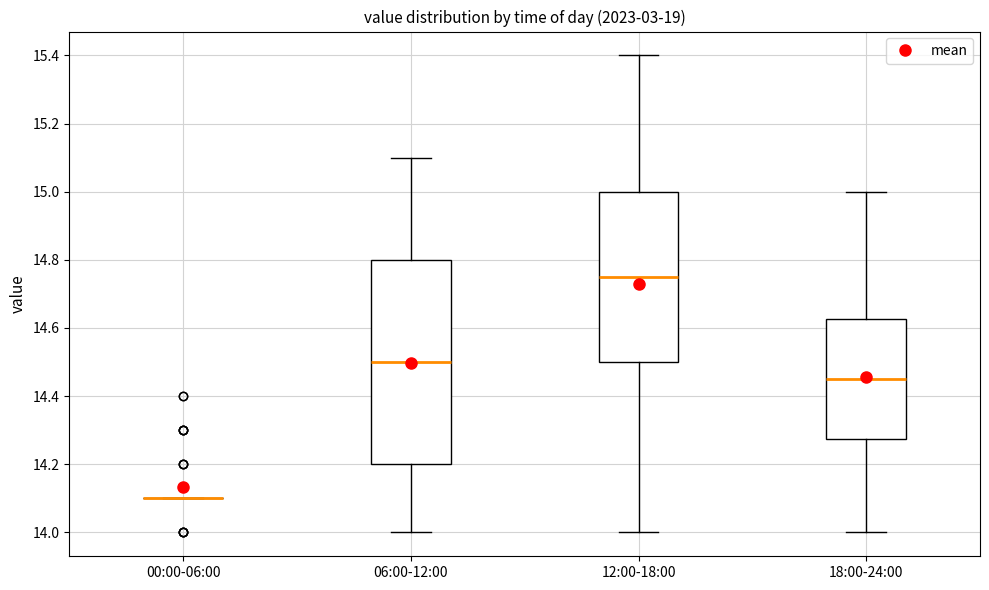

Which box is the tallest, from its lower edge to its upper edge?

06:00-12:00